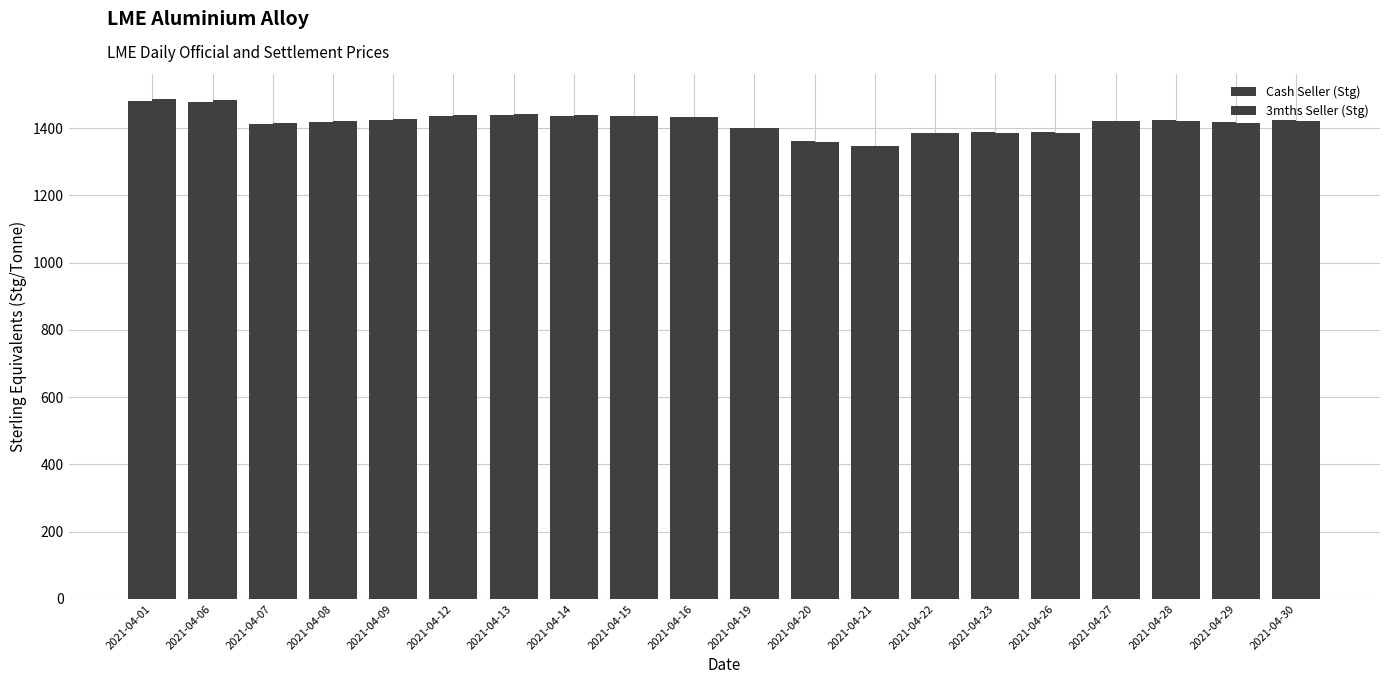

What is the approximate value of 3mths Seller (Stg) at 2021-04-15?

1435.7